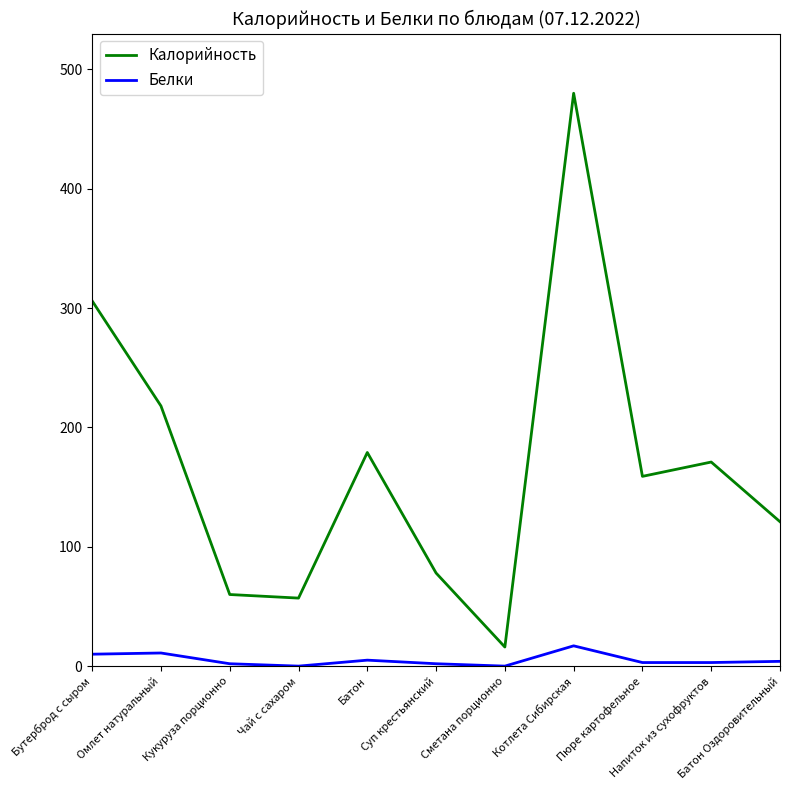

How many lines are shown in the chart?

2